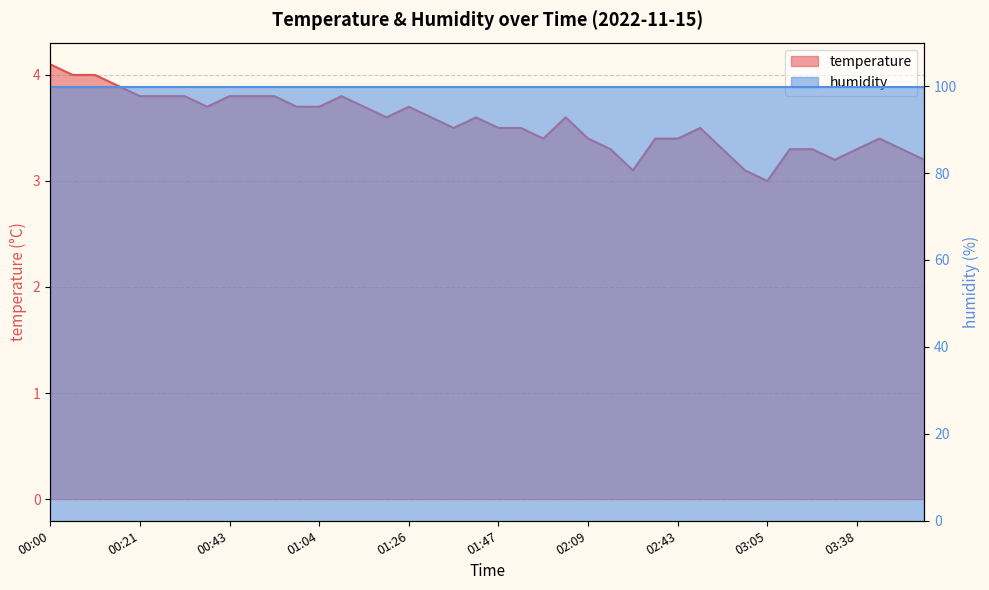

True or false: the data shows 1.5 at 01:58.

False